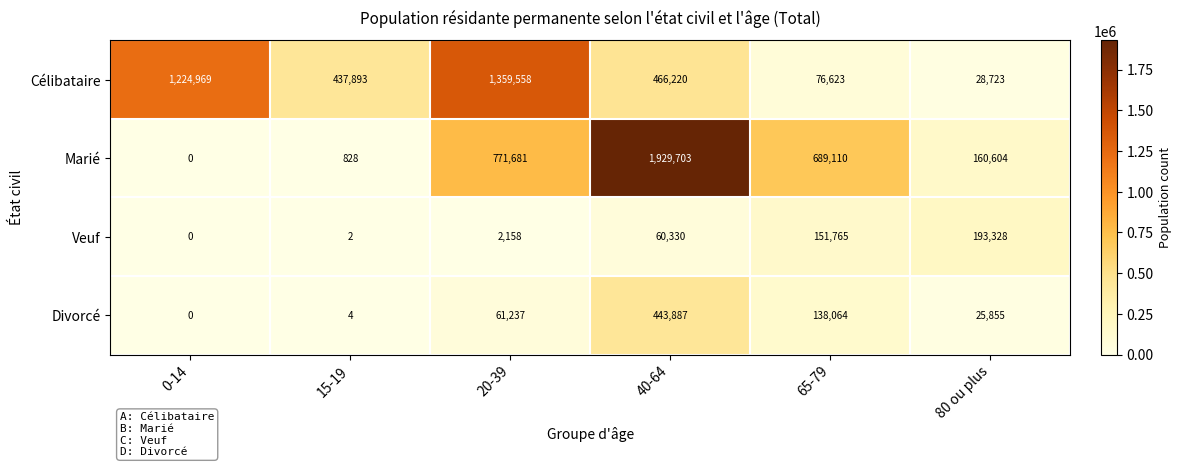

The value of Divorcé at 40-64 is 443887. True or false?

True